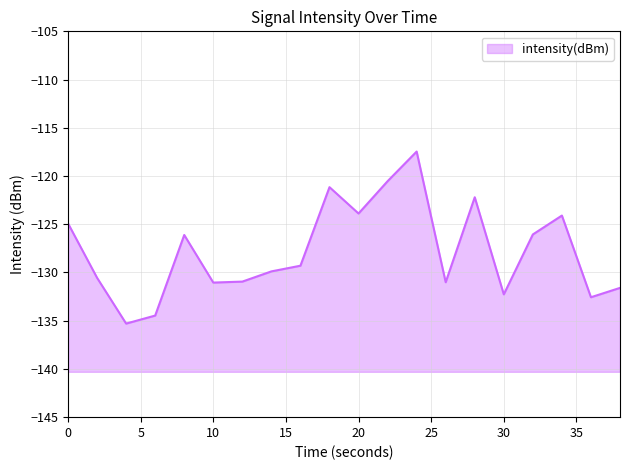

What is the value of the 6th point from the left?

-131.0